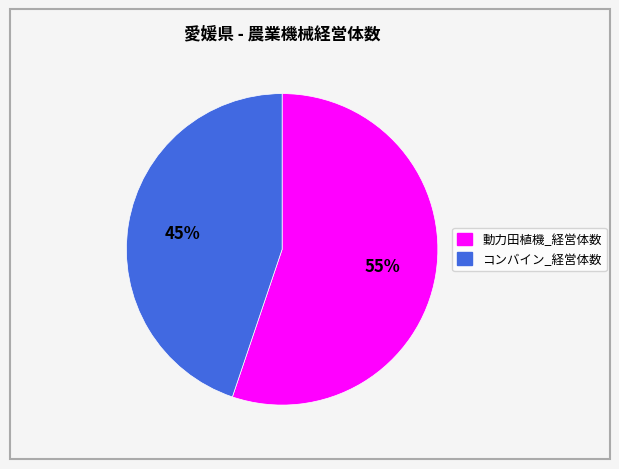

To the nearest percent, what portion does コンバイン_経営体数 represent?

45%